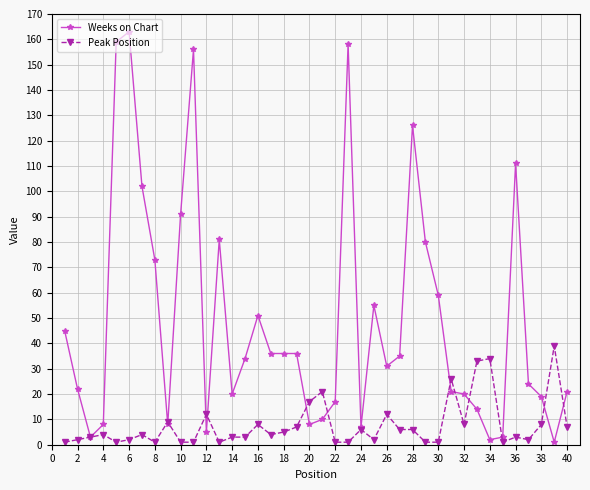

Does the chart display data point markers on the line(s)?

Yes